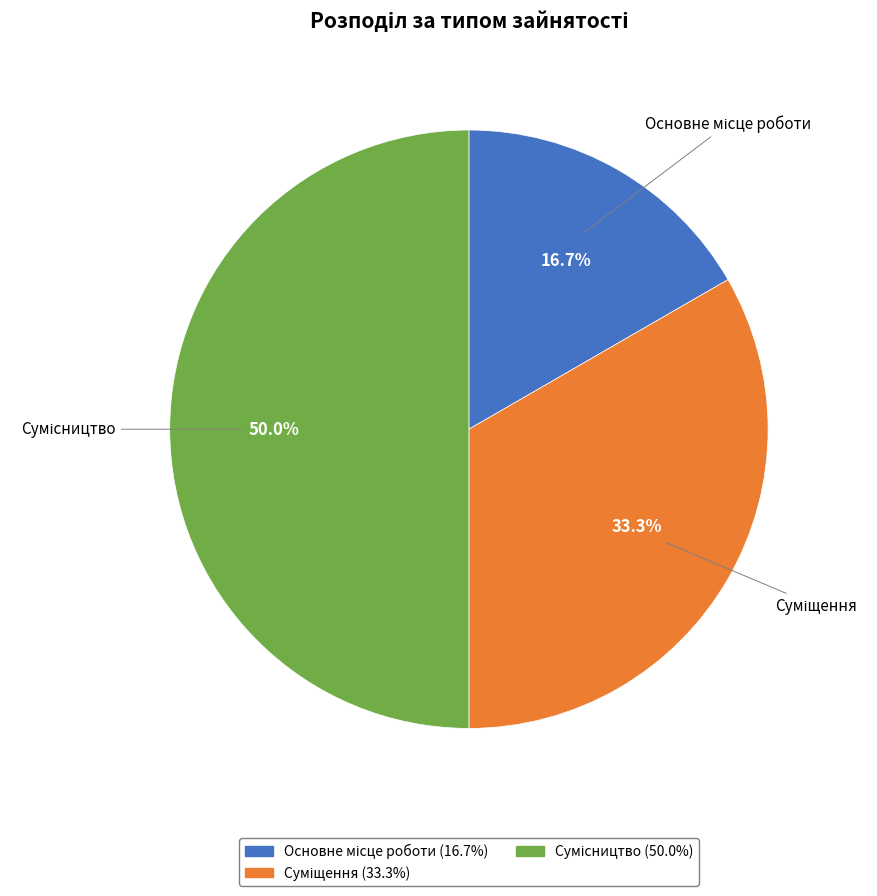

Count the number of slices in the pie.

3